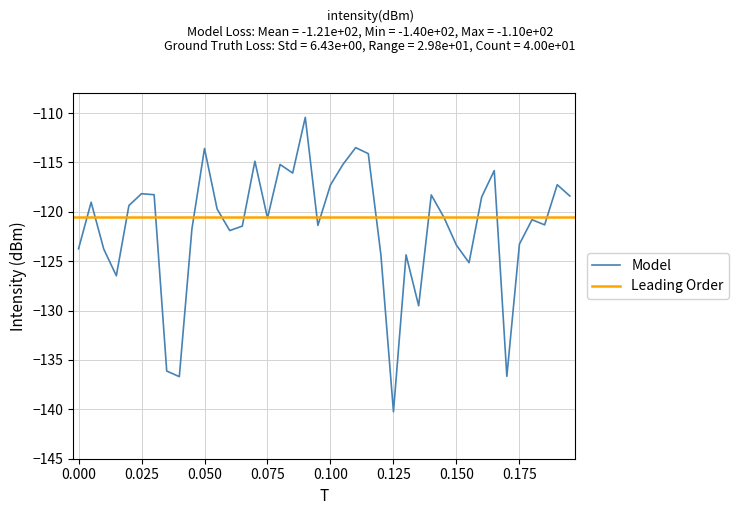

What is the minimum value for Model?

-140.2